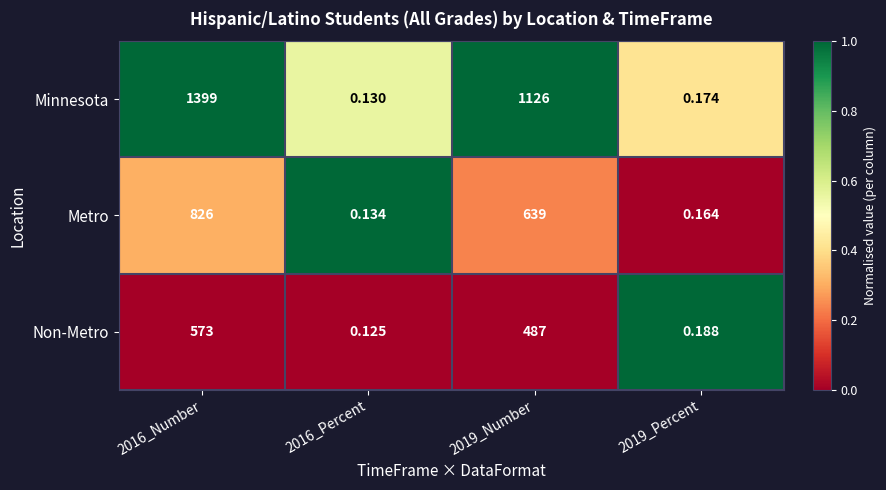

List the series in order of their overall mean, highest first.

Minnesota, Metro, Non-Metro